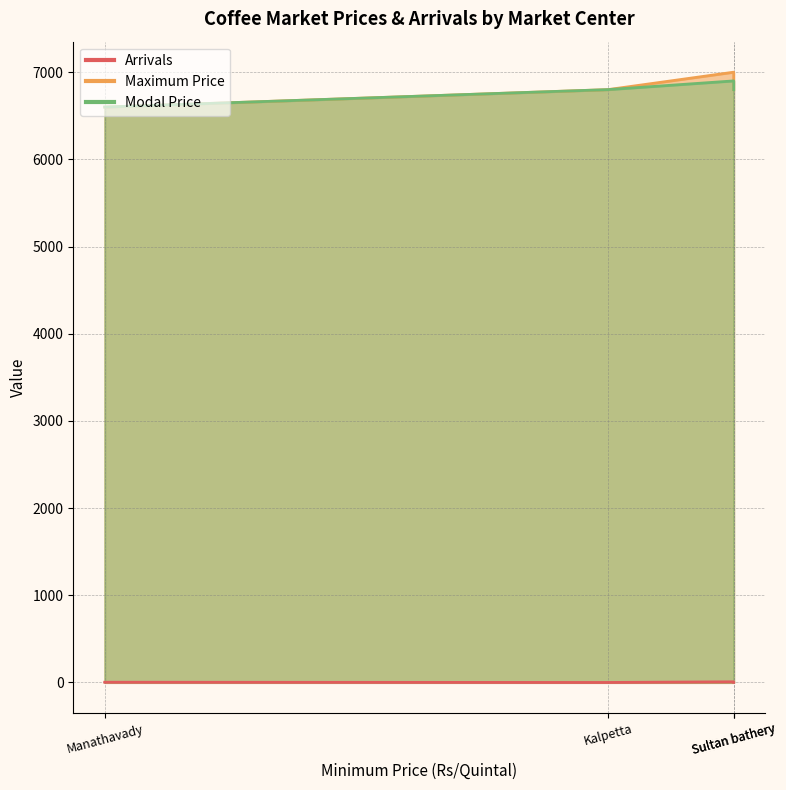

True or false: Modal Price has a value of 12025.2 at Sultan bathery.

False